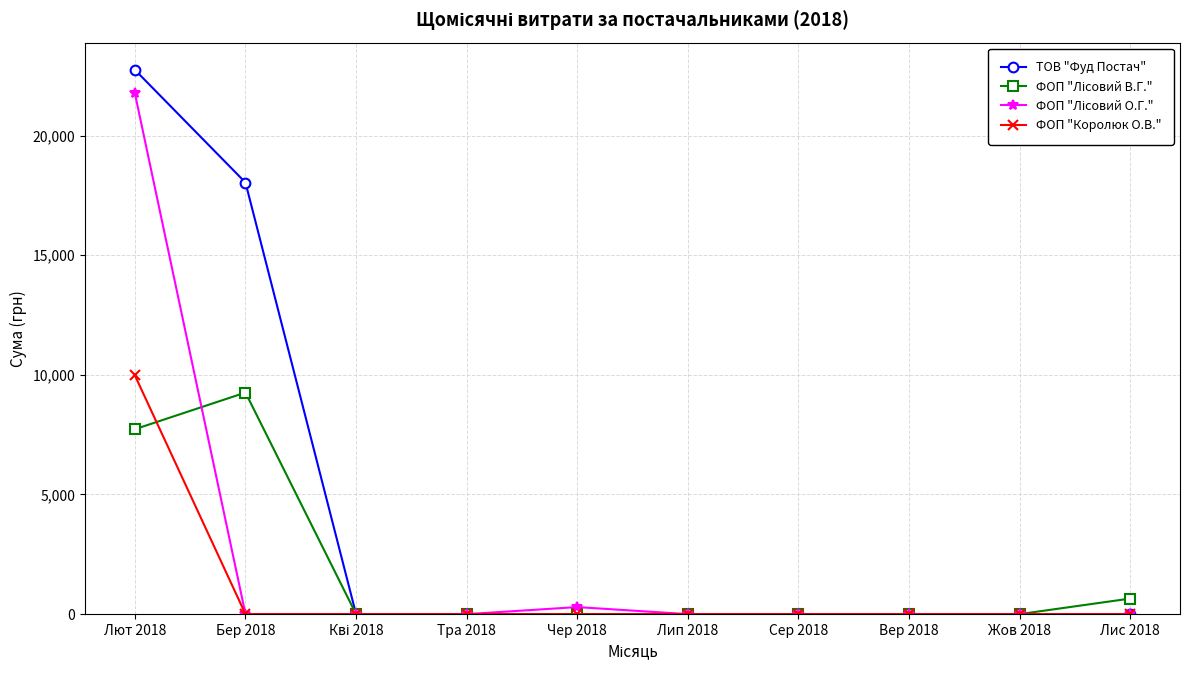

Which series has the widest spread of values?

ТОВ "Фуд Постач"